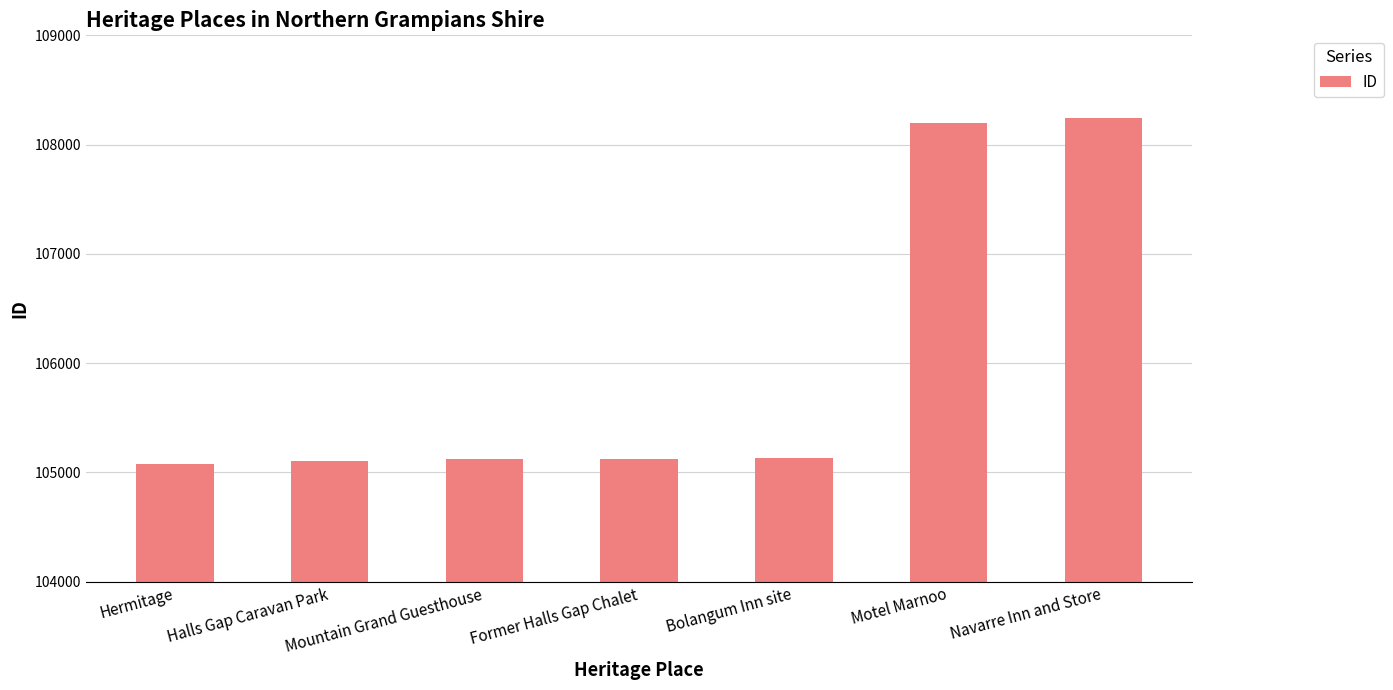

What is the difference between the values at Bolangum Inn site and Hermitage?

55